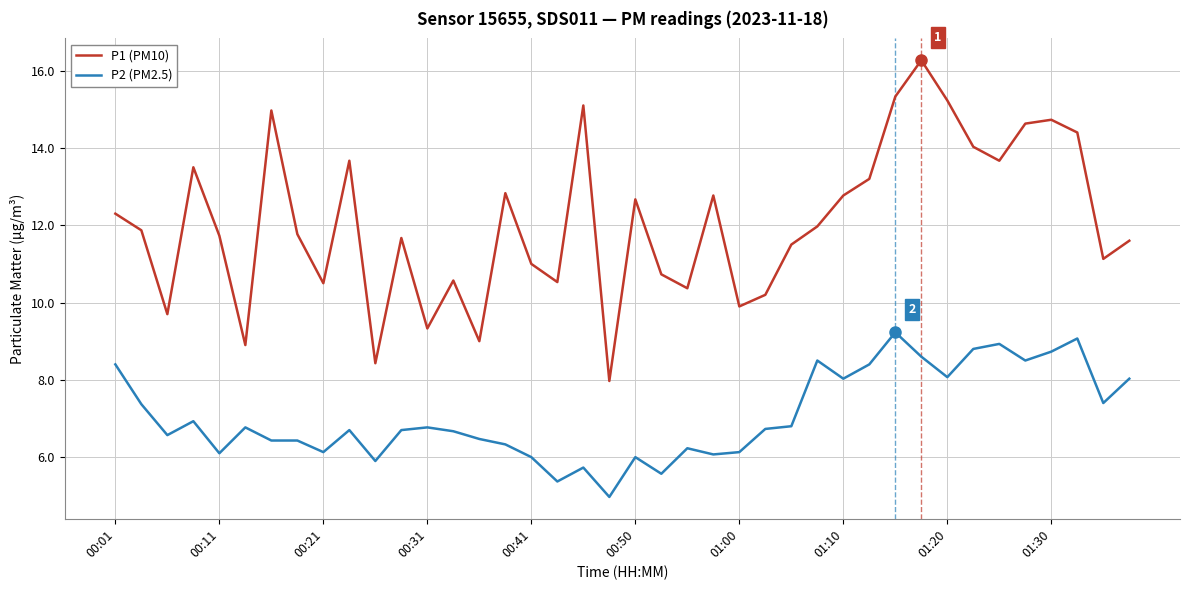

Which series has the largest total across all categories?

P1 (PM10)